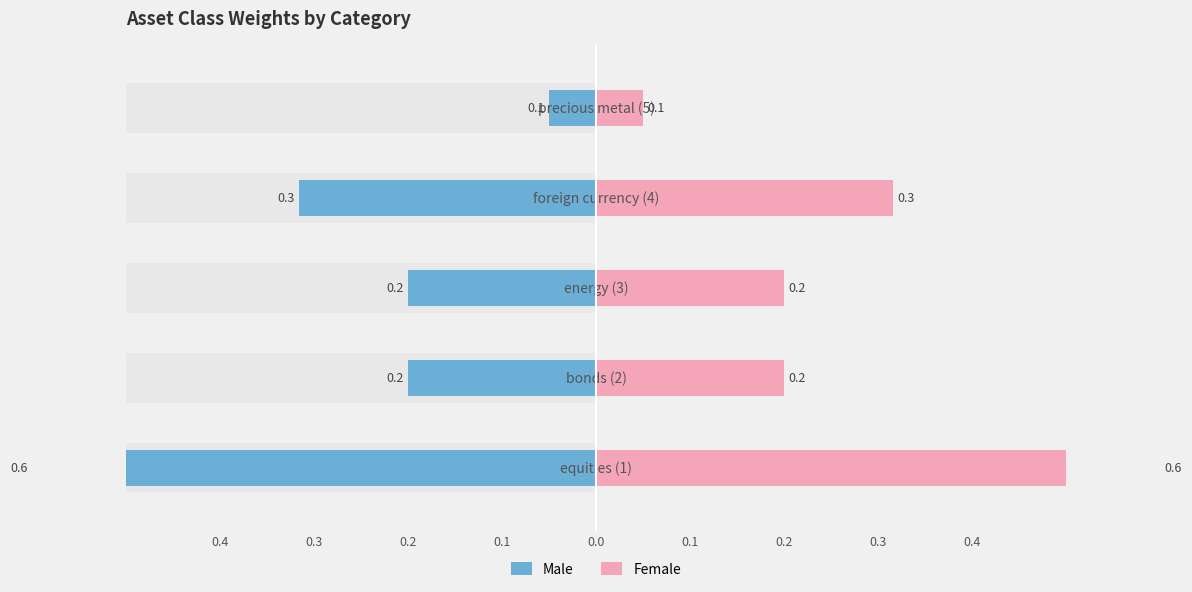

List the series in order of their peak value, lowest first.

Male, Female